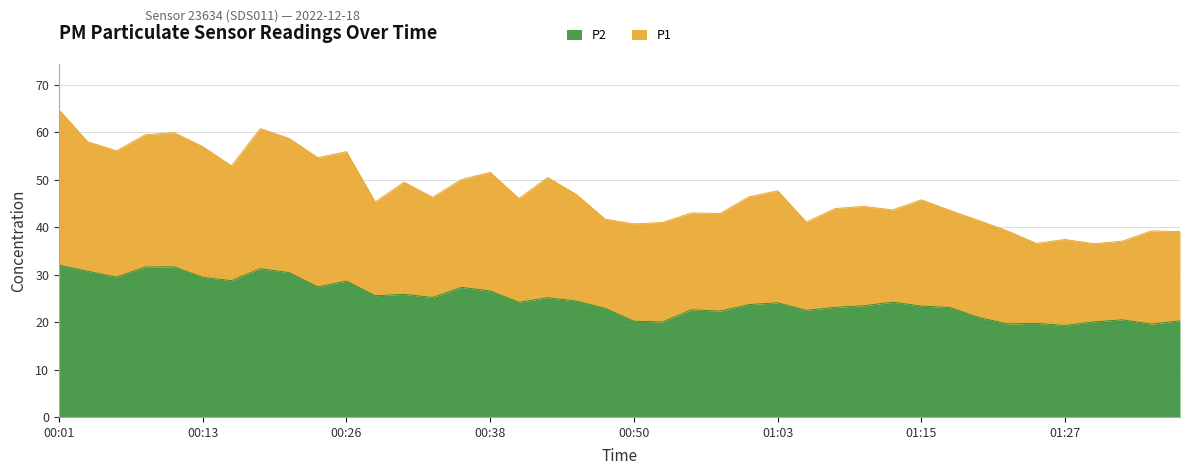

Read the P1 value at 00:45.

46.9